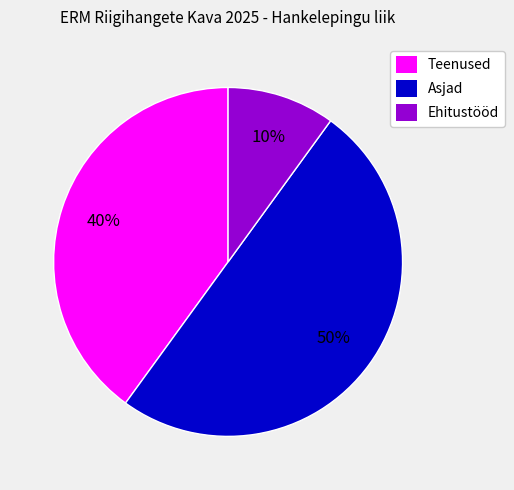

Is it true that Ehitustööd is 1% of the pie?

False